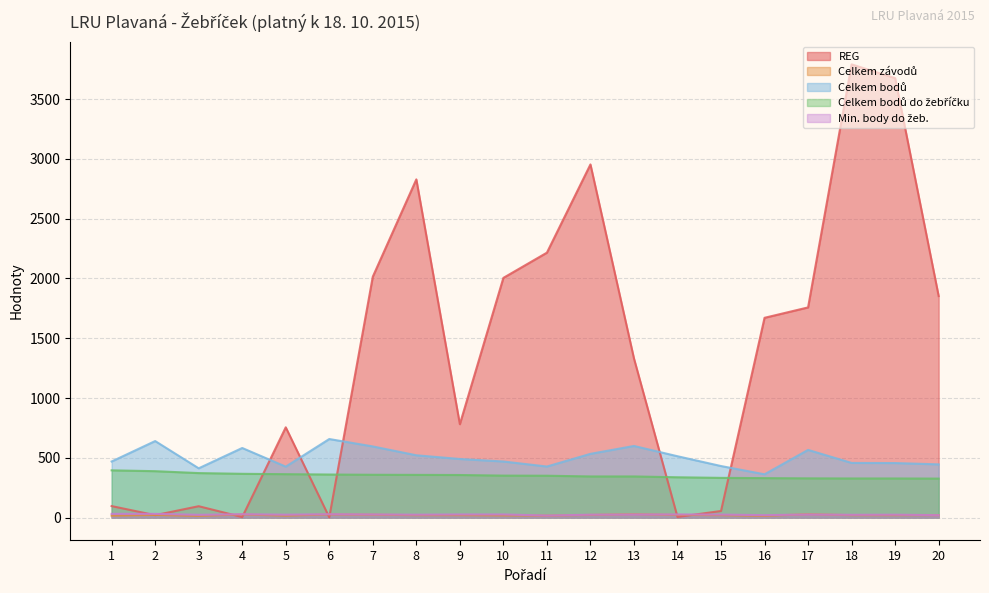

At how many categories does at least one series exceed 183?

20